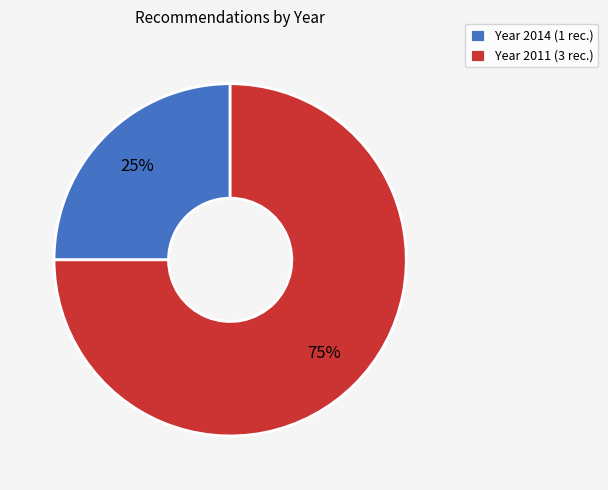

Rank the categories by value from lowest to highest.

Year 2014 (1 rec.), Year 2011 (3 rec.)